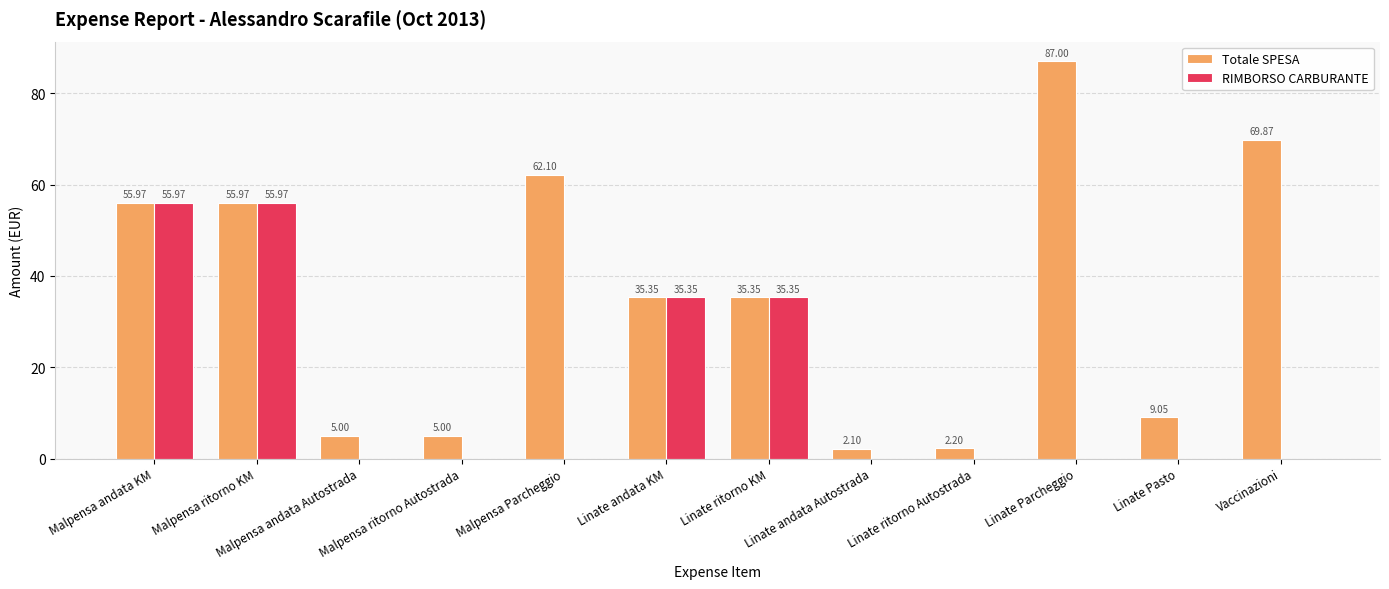

Which series has the largest total across all categories?

Totale SPESA